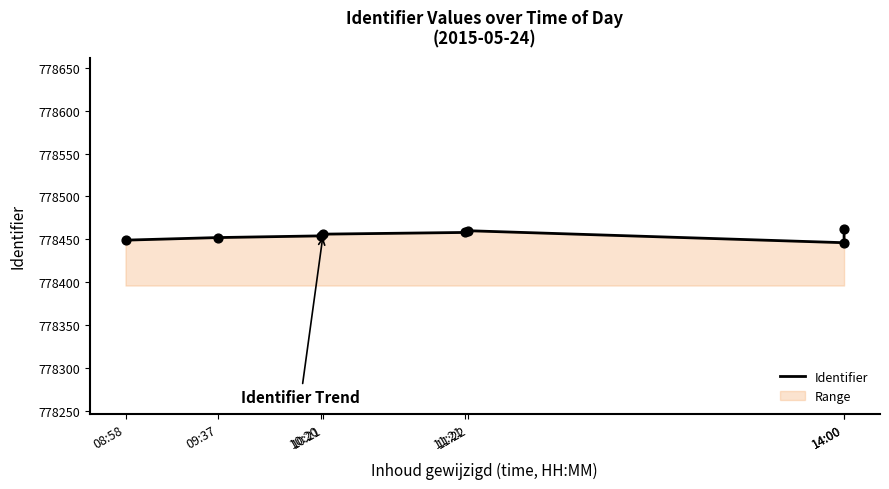

Approximately how many times larger is the value at 09:37 compared to 11:21?

1.0